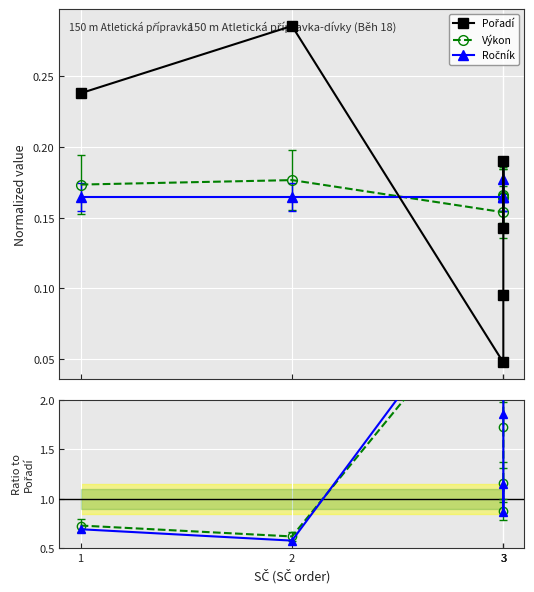

The value of Ročník at 2 is 0.2. True or false?

True